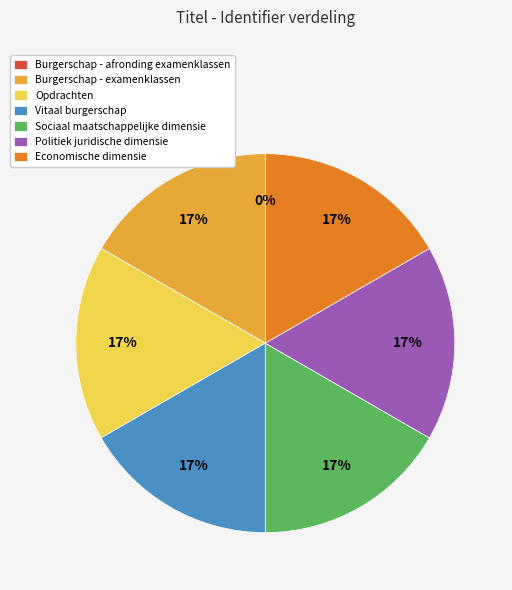

Do Politiek juridische dimensie and Sociaal maatschappelijke dimensie together represent more than half of the pie?

No